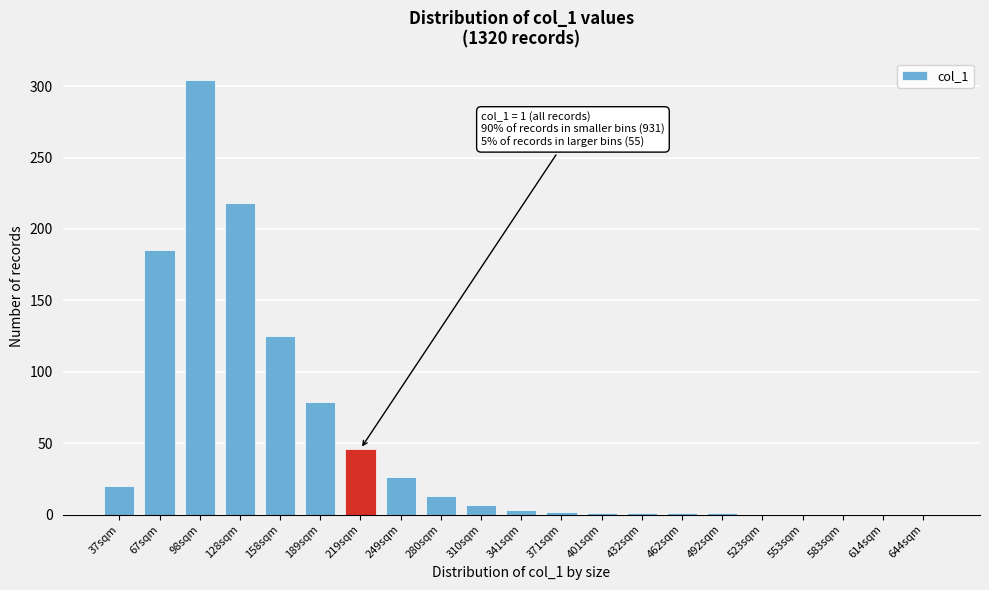

What is the sum of all values?

1032